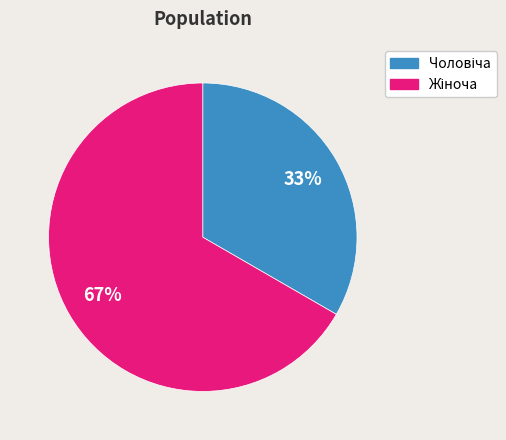

To the nearest percent, what is the average slice percentage?

50%